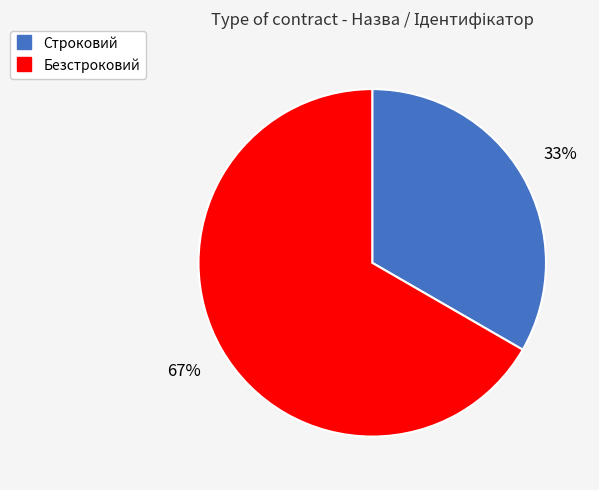

How many slices are in this pie chart?

2